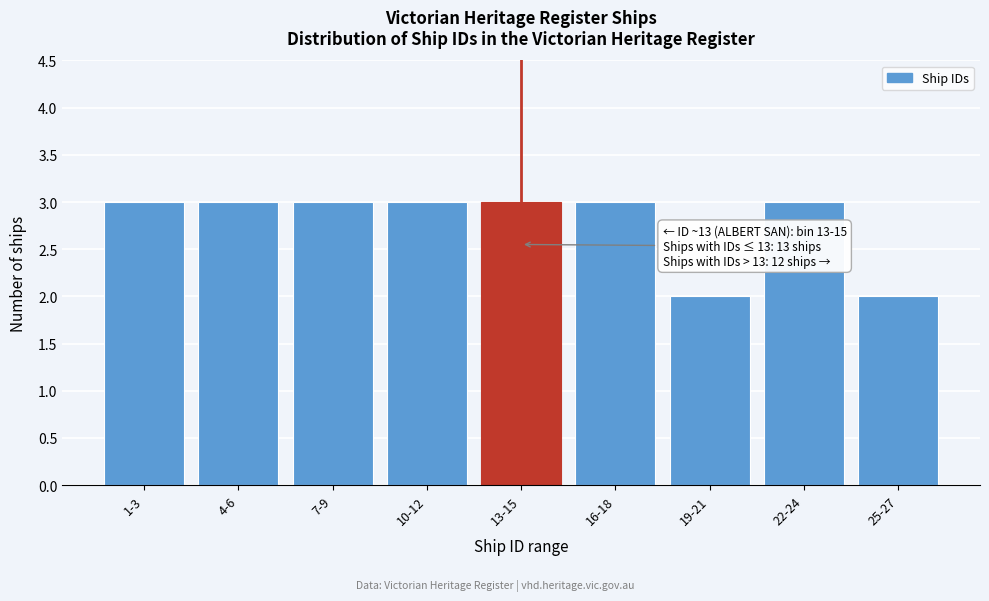

Reading left to right, list all the values displayed in this chart.

1-3=3	4-6=3	7-9=3	10-12=3	13-15=3	16-18=3	19-21=2	22-24=3	25-27=2